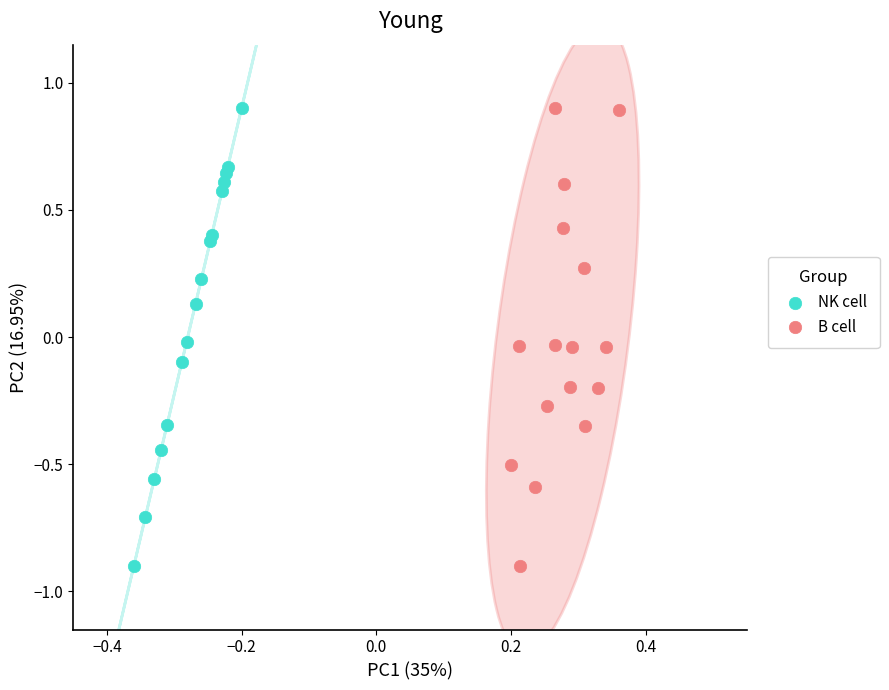

What are all the series names shown in the legend?

NK cell, B cell